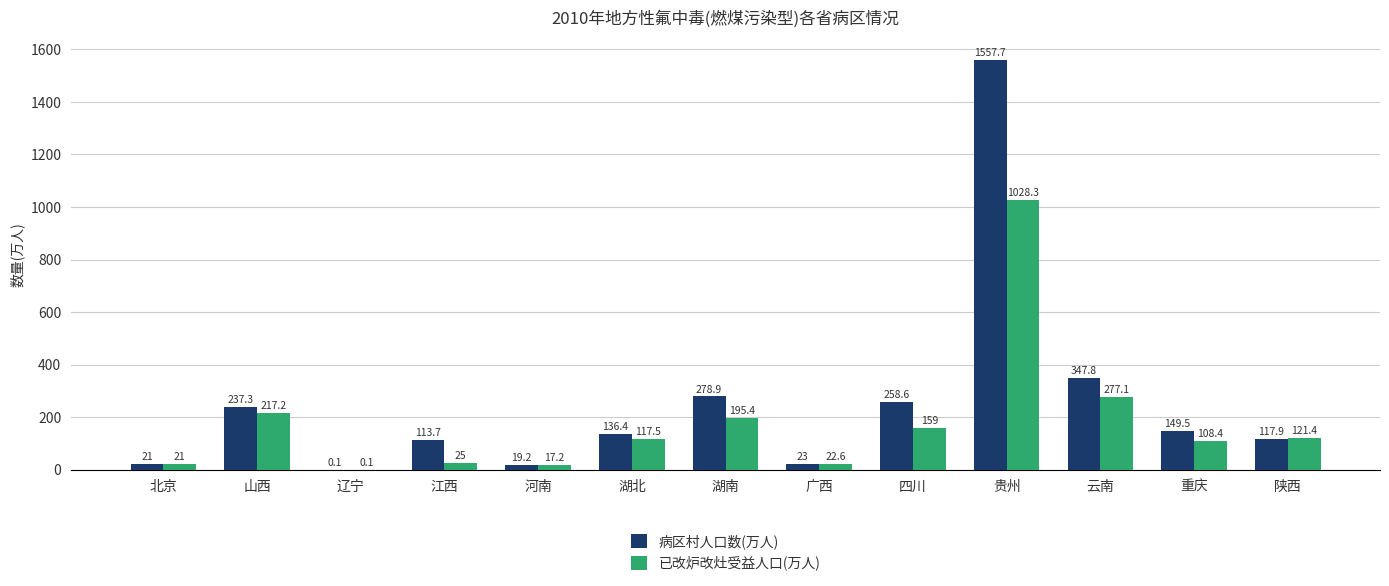

Are the bars grouped side by side (vs. stacked)?

Yes